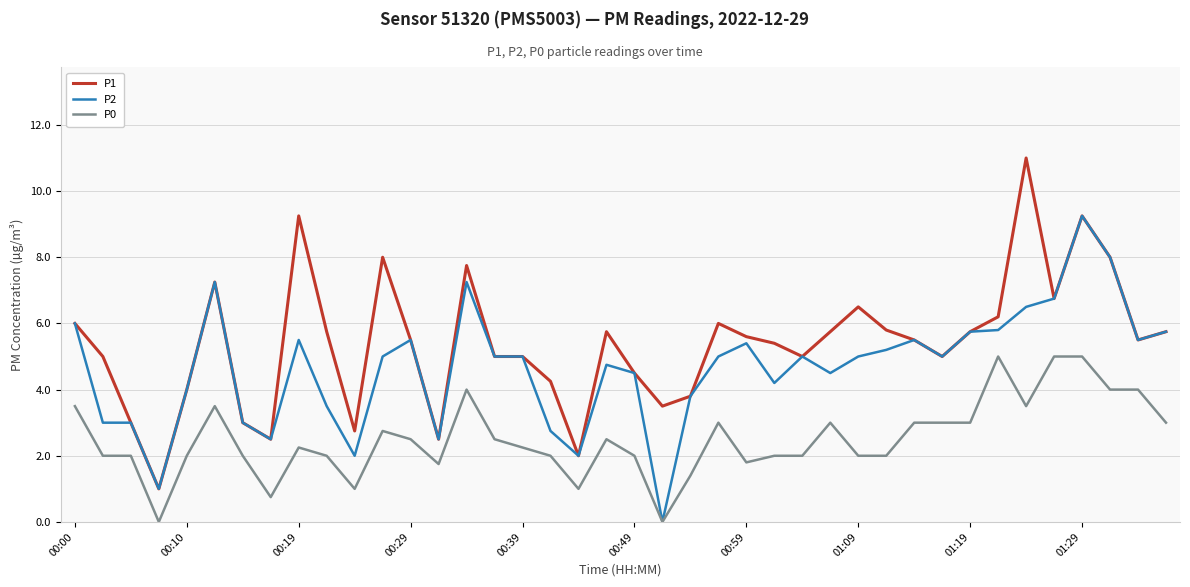

Which series has the largest range (max minus min)?

P1